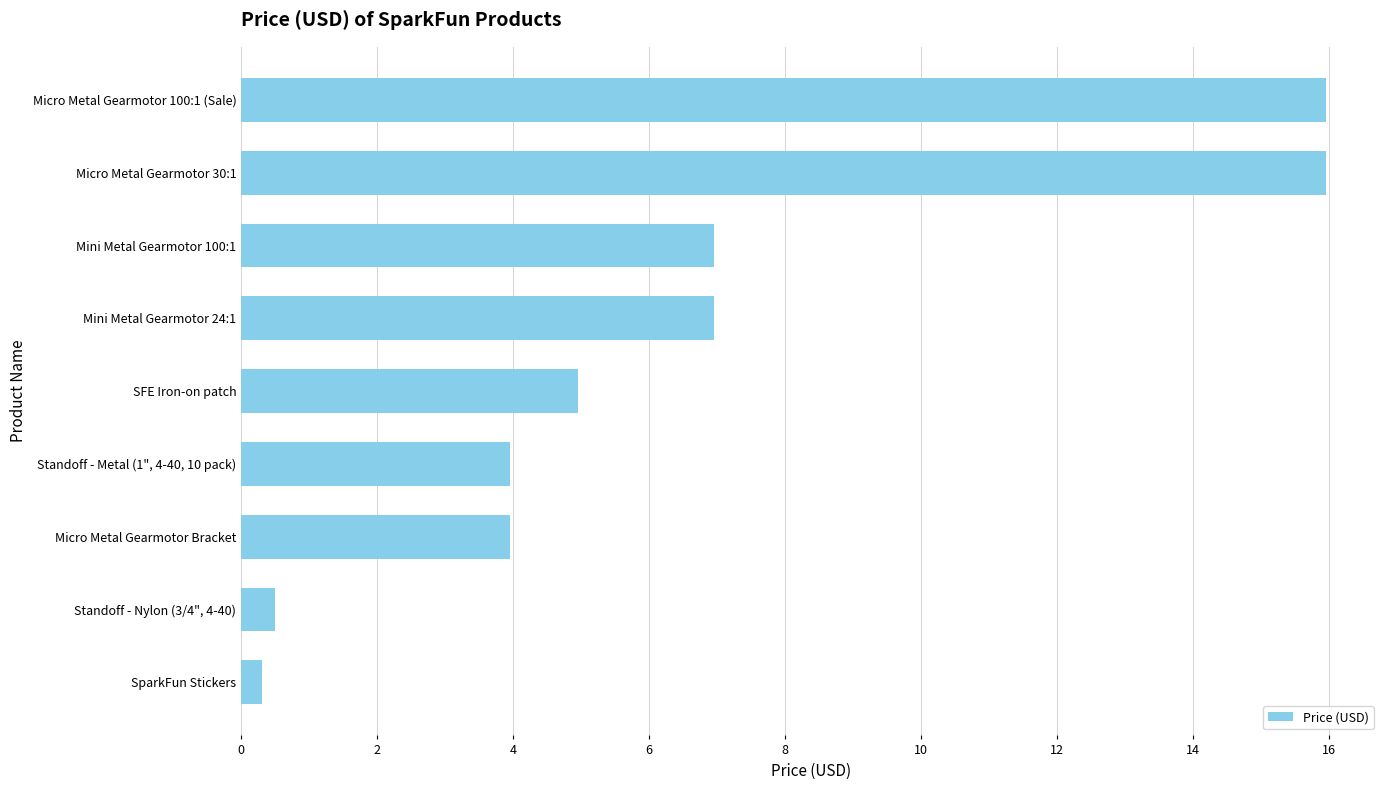

How many data points does each series have?

9